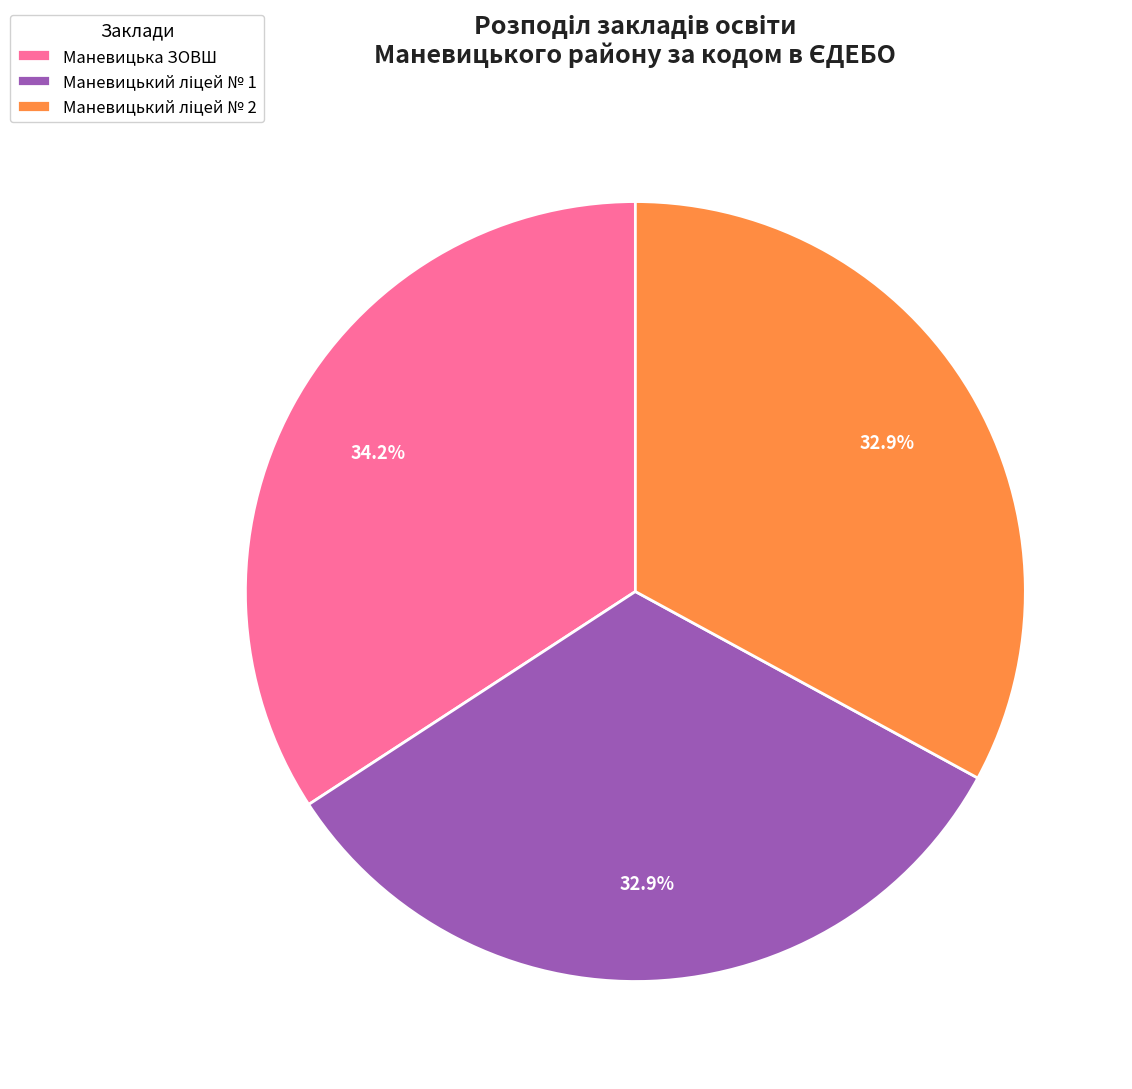

Is there any slice that represents more than half of the pie?

No